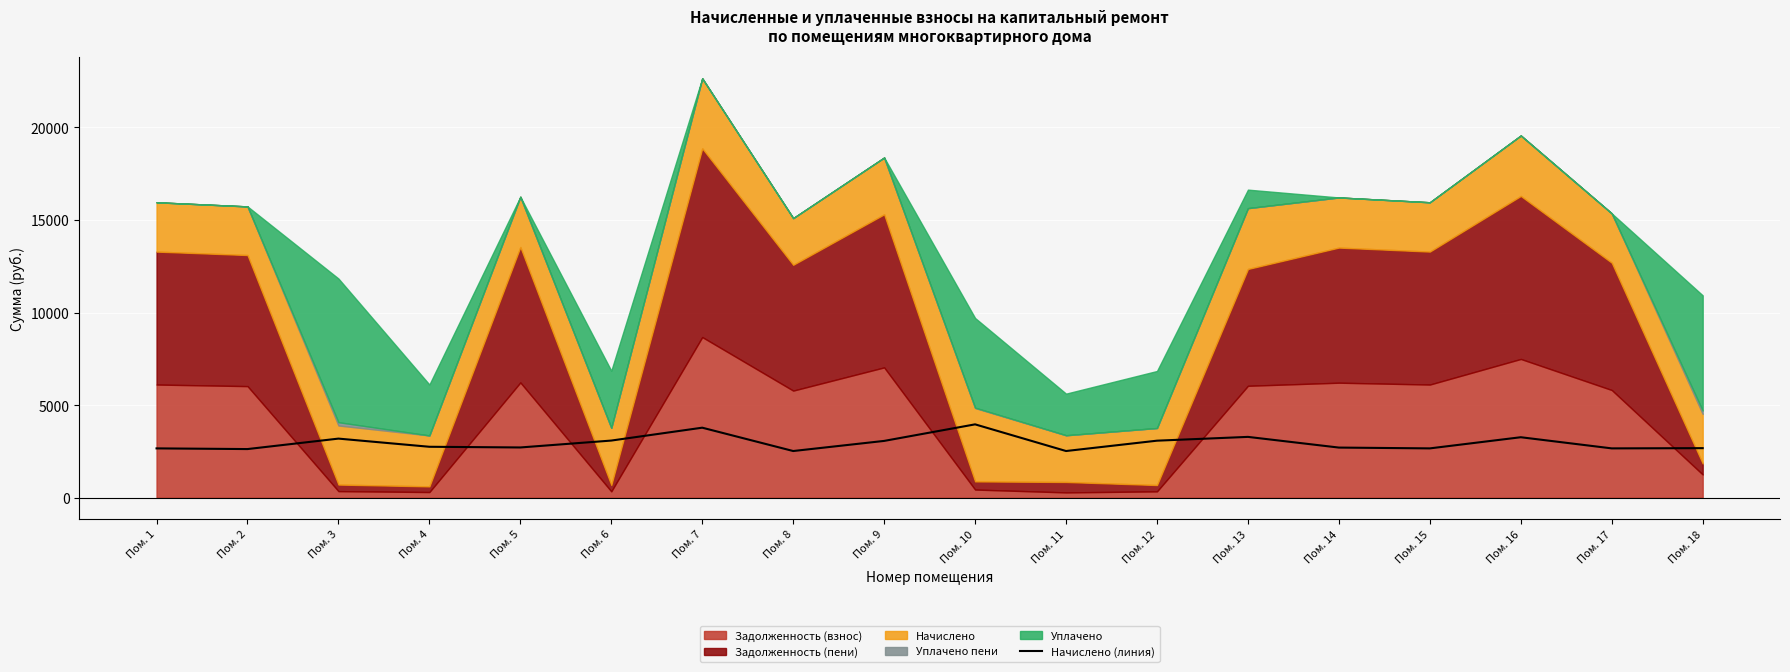

Count the number of categories in the chart.

18